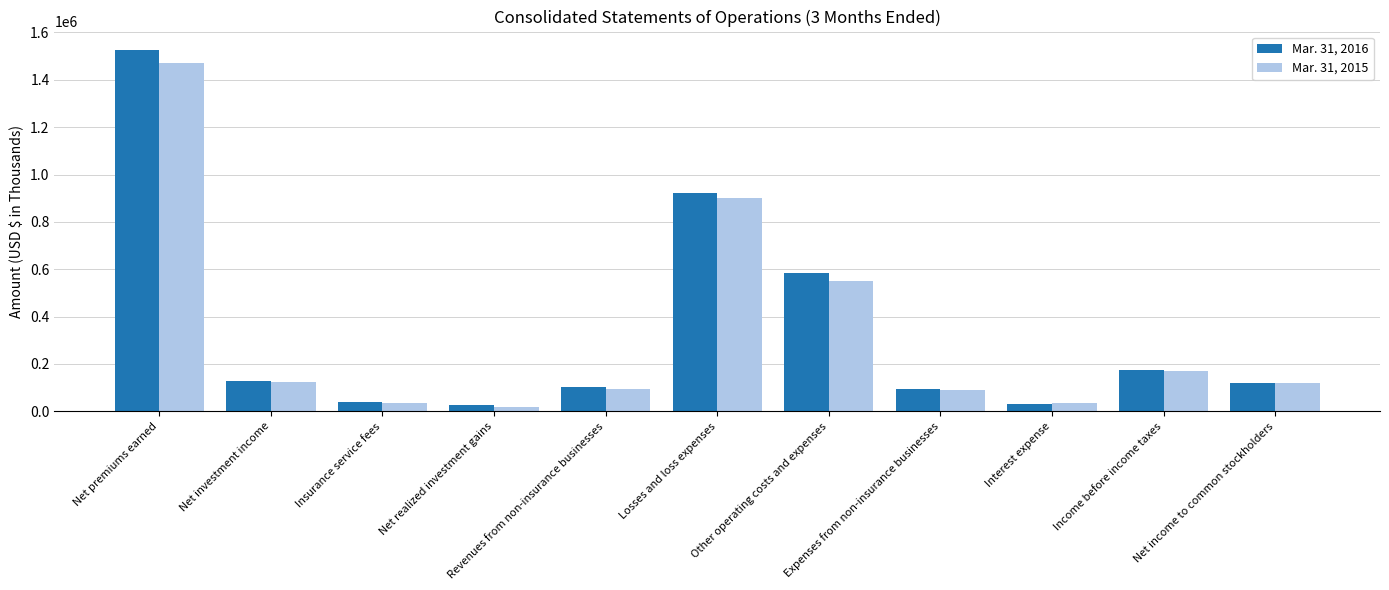

What is the smallest value displayed?

19044